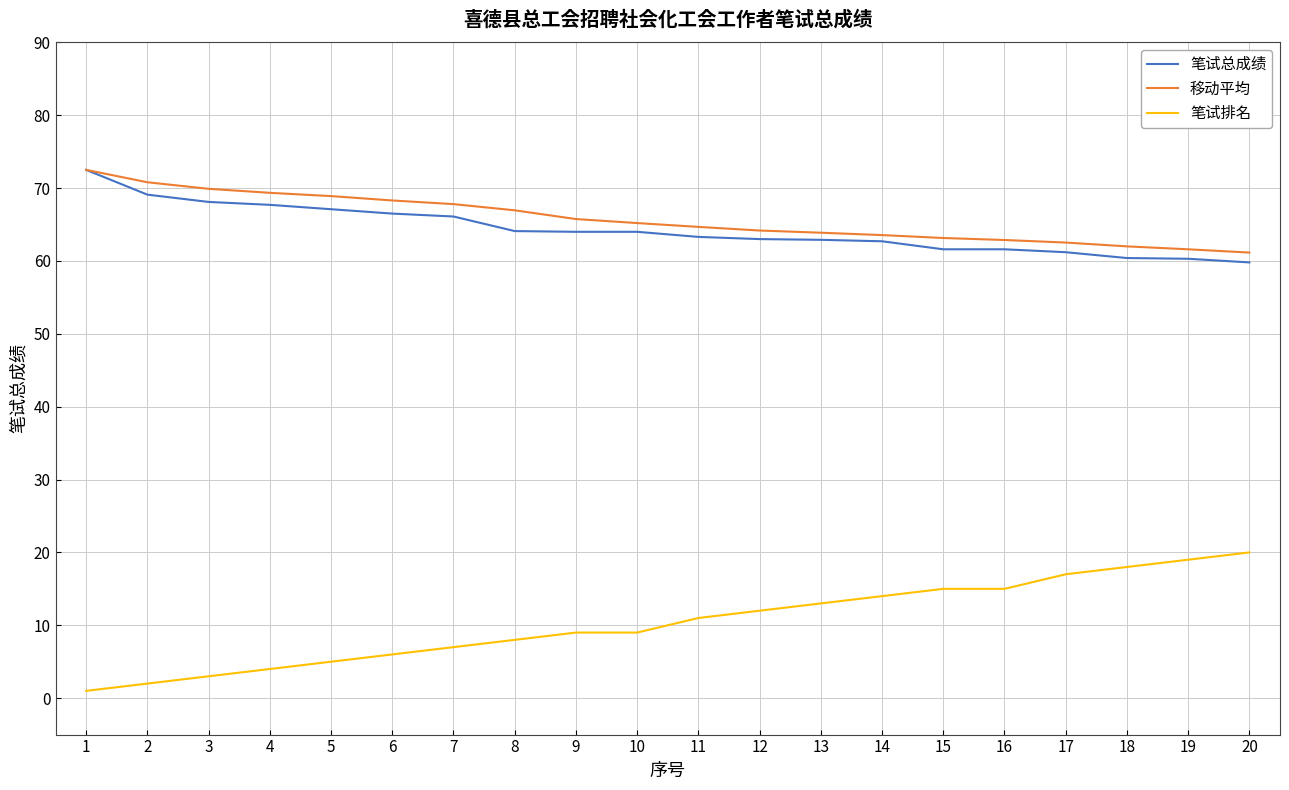

What is the maximum value for 笔试总成绩?

72.5